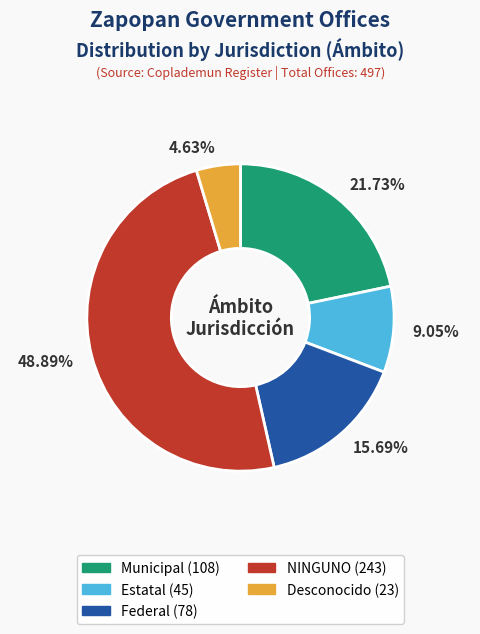

Does Municipal represent more than half of the total?

No